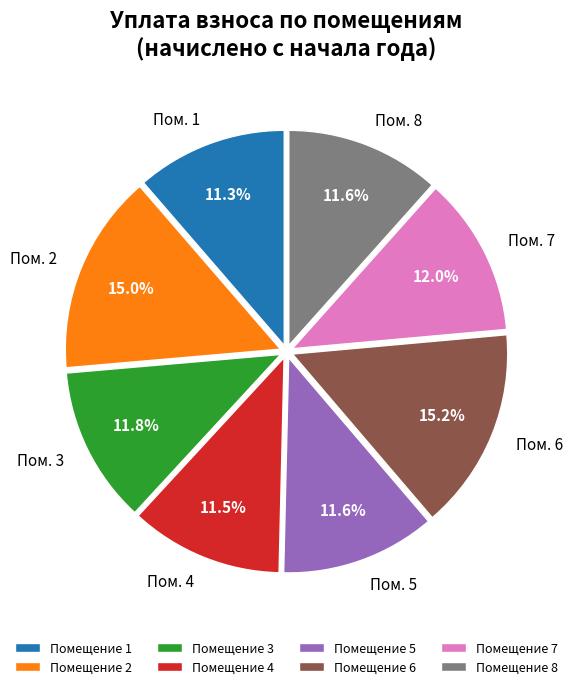

What is the ratio of the value at Помещение 7 to the value at Помещение 6?

0.8